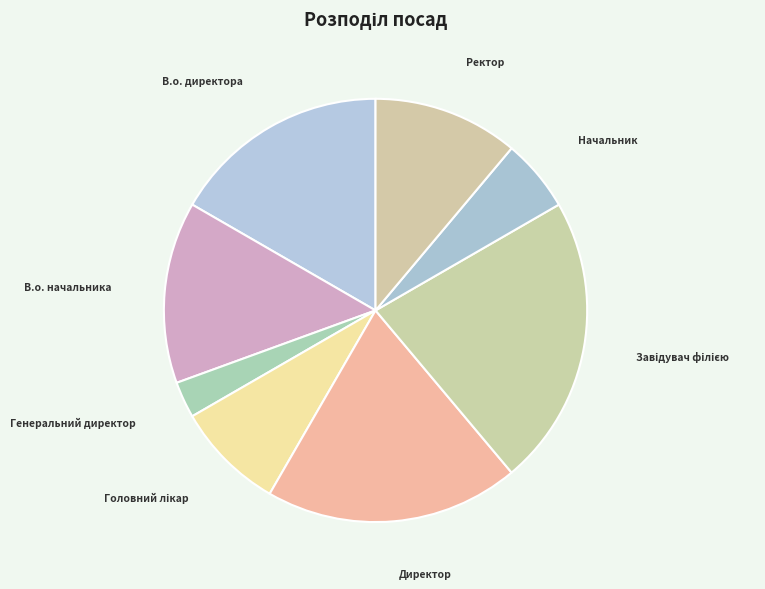

Does any single category account for the majority?

No